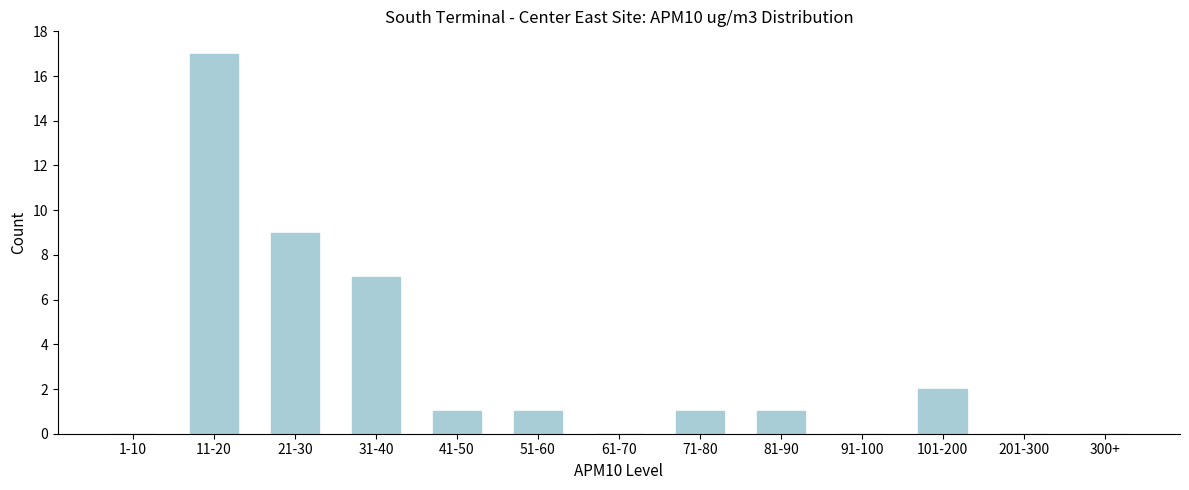

Reading left to right, list all the values displayed in this chart.

1-10=0	11-20=17	21-30=9	31-40=7	41-50=1	51-60=1	61-70=0	71-80=1	81-90=1	91-100=0	101-200=2	201-300=0	300+=0